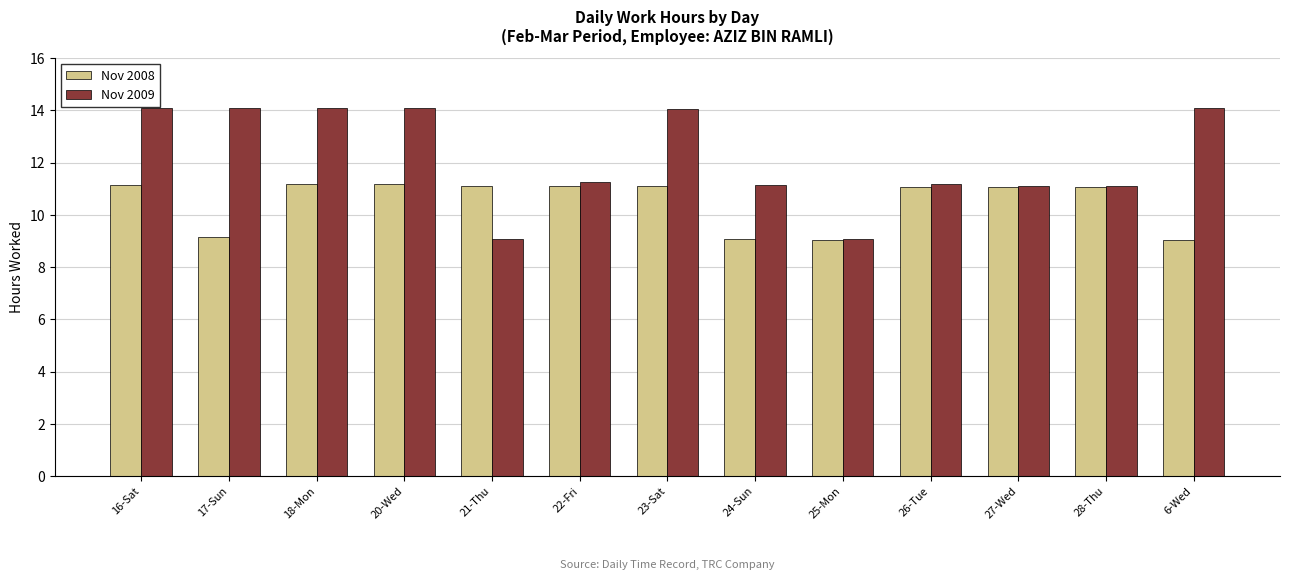

Rank the series by their average value, from highest to lowest.

Nov 2009, Nov 2008